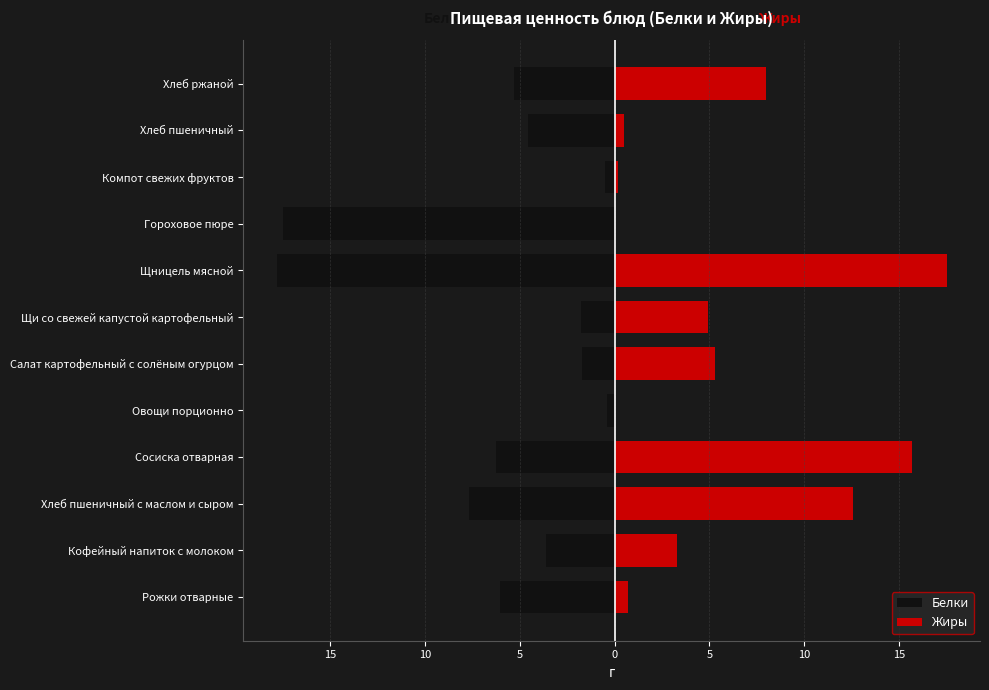

How many series are shown in this chart?

2